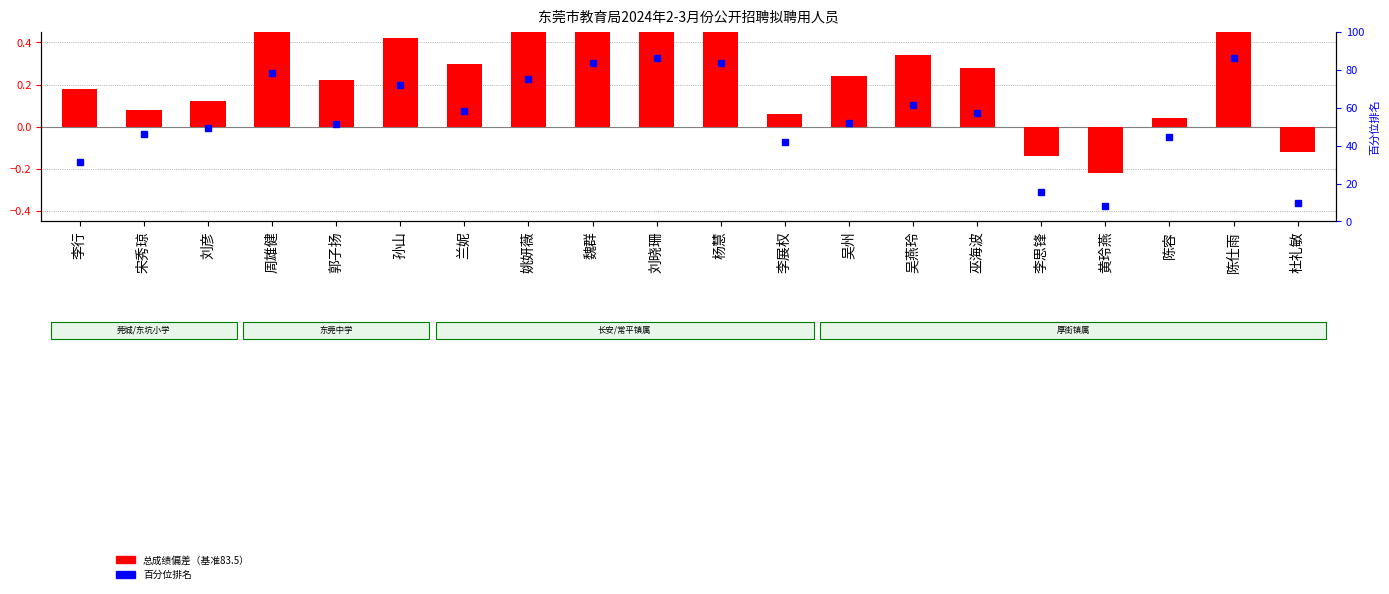

How many values are above zero?

17